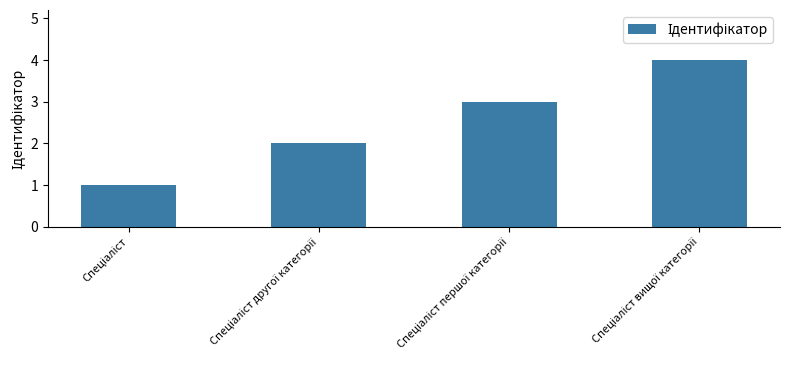

What is the sum of all values?

10